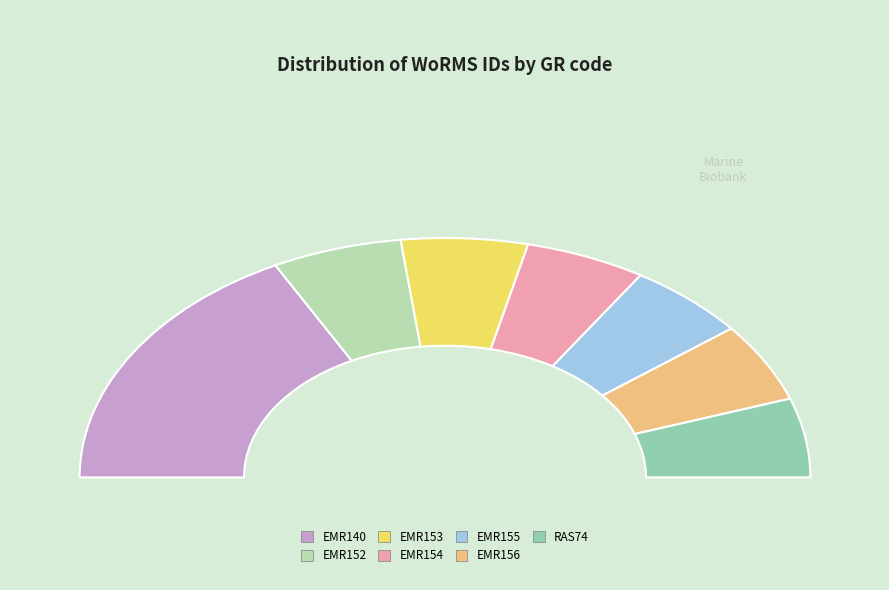

Is the sum of EMR154 and EMR155 greater than half?

No